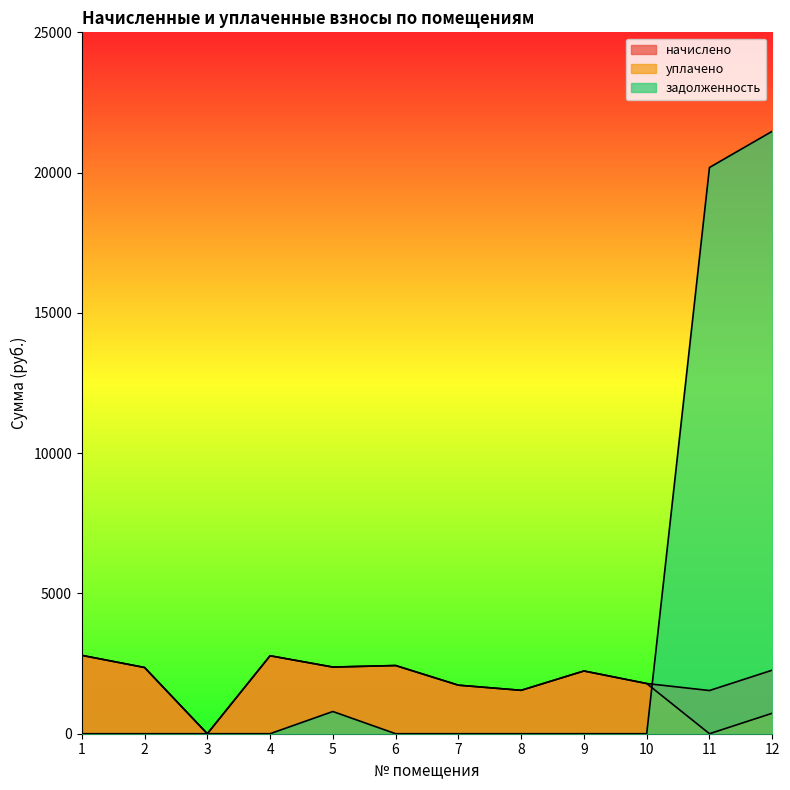

Rank the series by their maximum value, from highest to lowest.

задолженность, начислено, уплачено